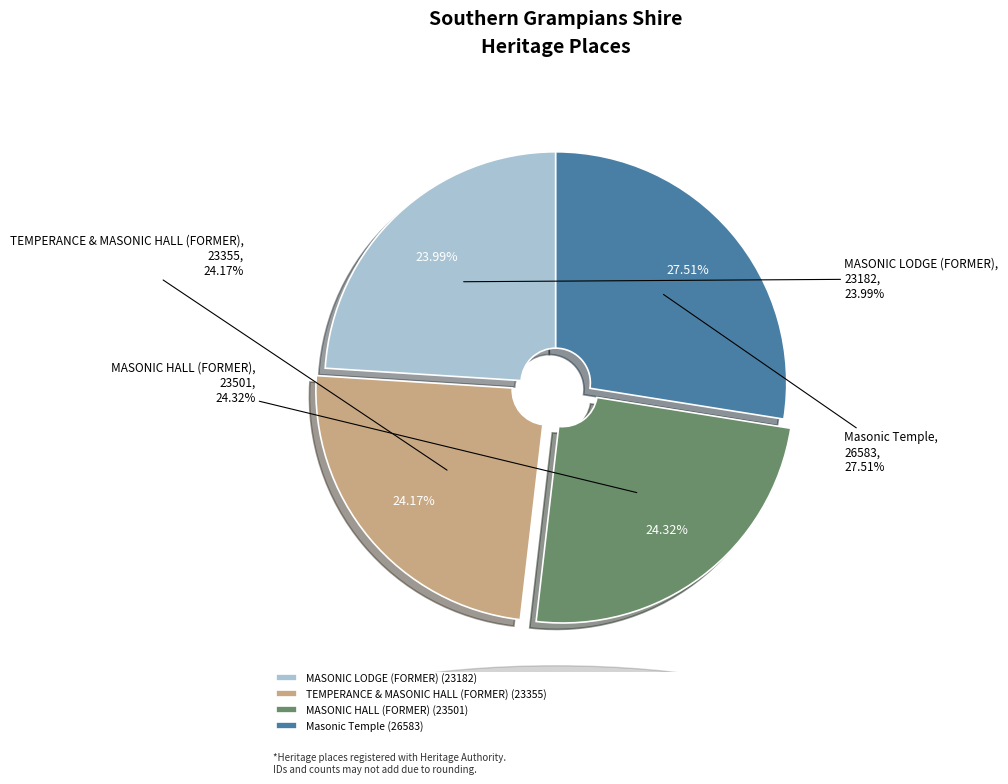

Is it true that MASONIC LODGE (FORMER) is 24% of the pie?

True